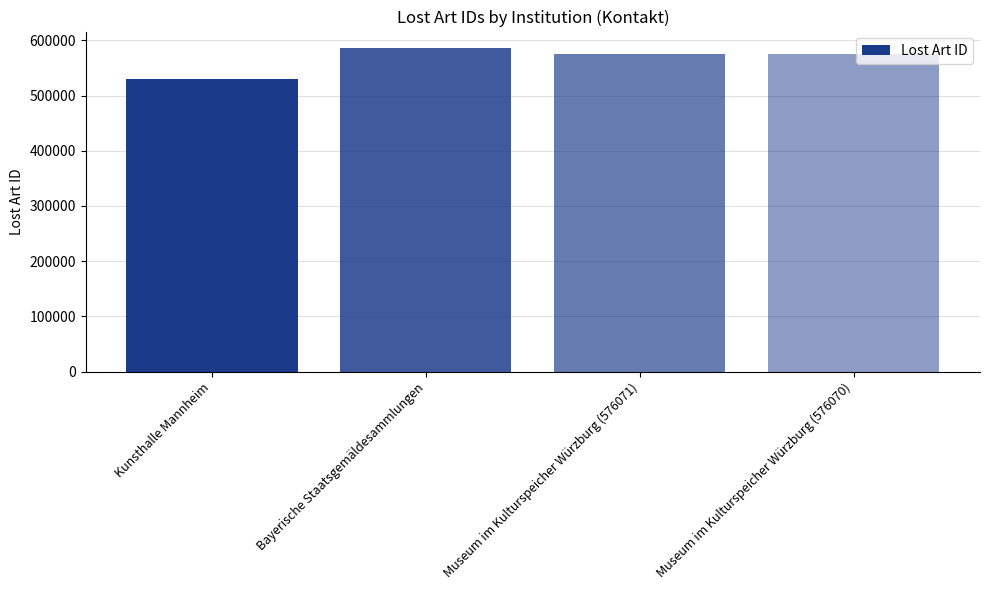

True or false: the data shows 330167 at Museum im Kulturspeicher Würzburg (576070).

False